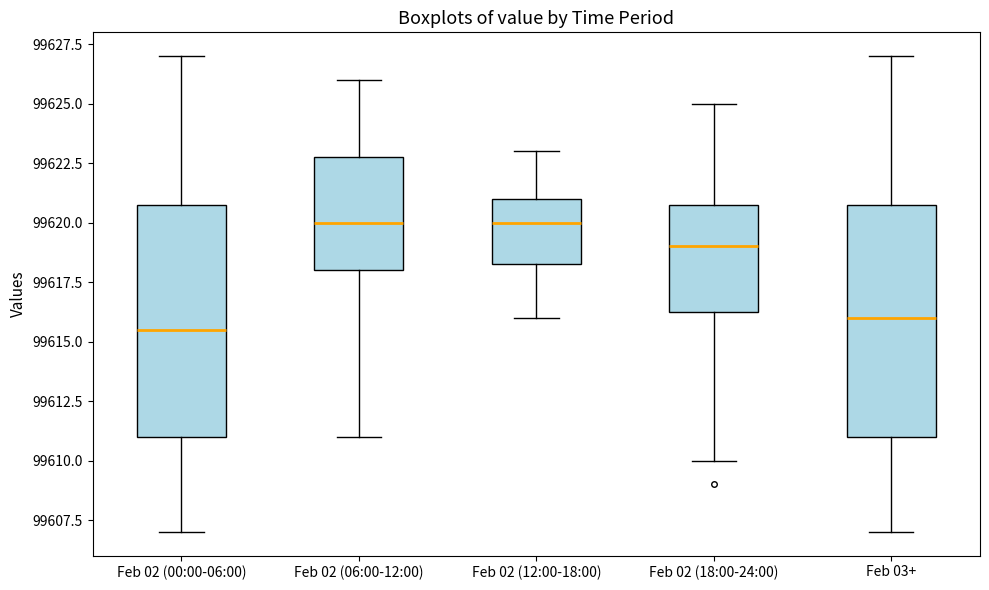

Reading left to right, read every box against the y-axis: the position of its median line, the range the box covers, and the ends of its whiskers. The values are not printed on the chart, so give them approximately, as read against the axis.

Feb 02 (00:00-06:00): median 99615.5, box 99611.0 to 99621.0, whiskers 99607.0 to 99627.0
Feb 02 (06:00-12:00): median 99620.0, box 99618.0 to 99623.0, whiskers 99611.0 to 99626.0
Feb 02 (12:00-18:00): median 99620.0, box 99618.5 to 99621.0, whiskers 99616.0 to 99623.0
Feb 02 (18:00-24:00): median 99619.0, box 99616.5 to 99621.0, whiskers 99610.0 to 99625.0
Feb 03+: median 99616.0, box 99611.0 to 99621.0, whiskers 99607.0 to 99627.0